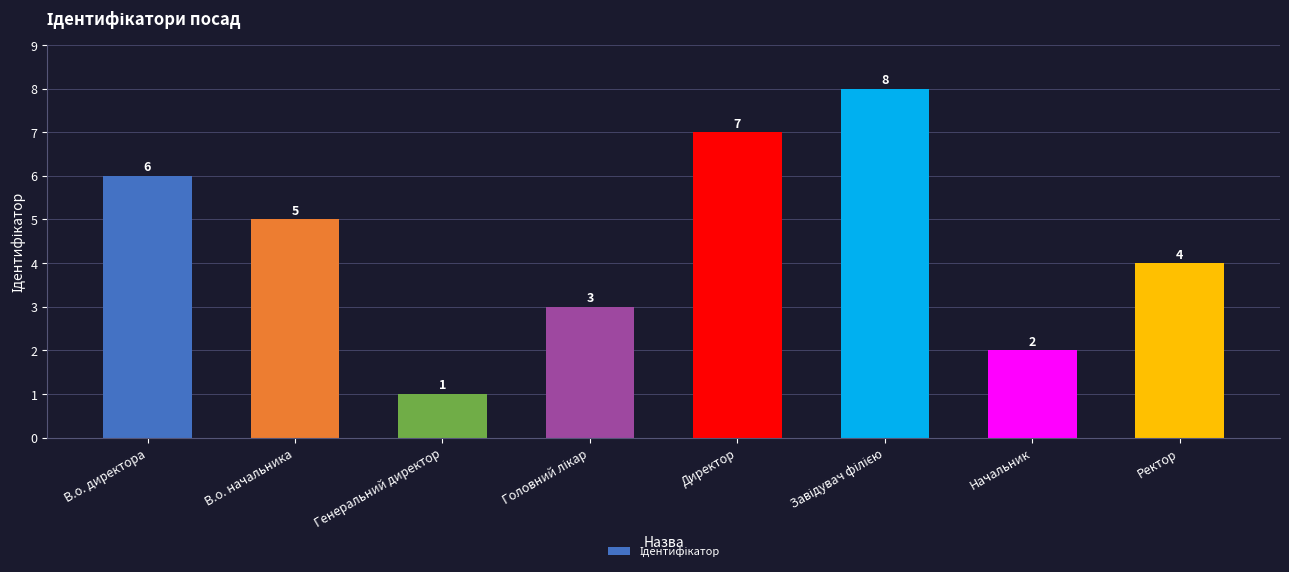

Is it true that the value at Директор is 4?

False